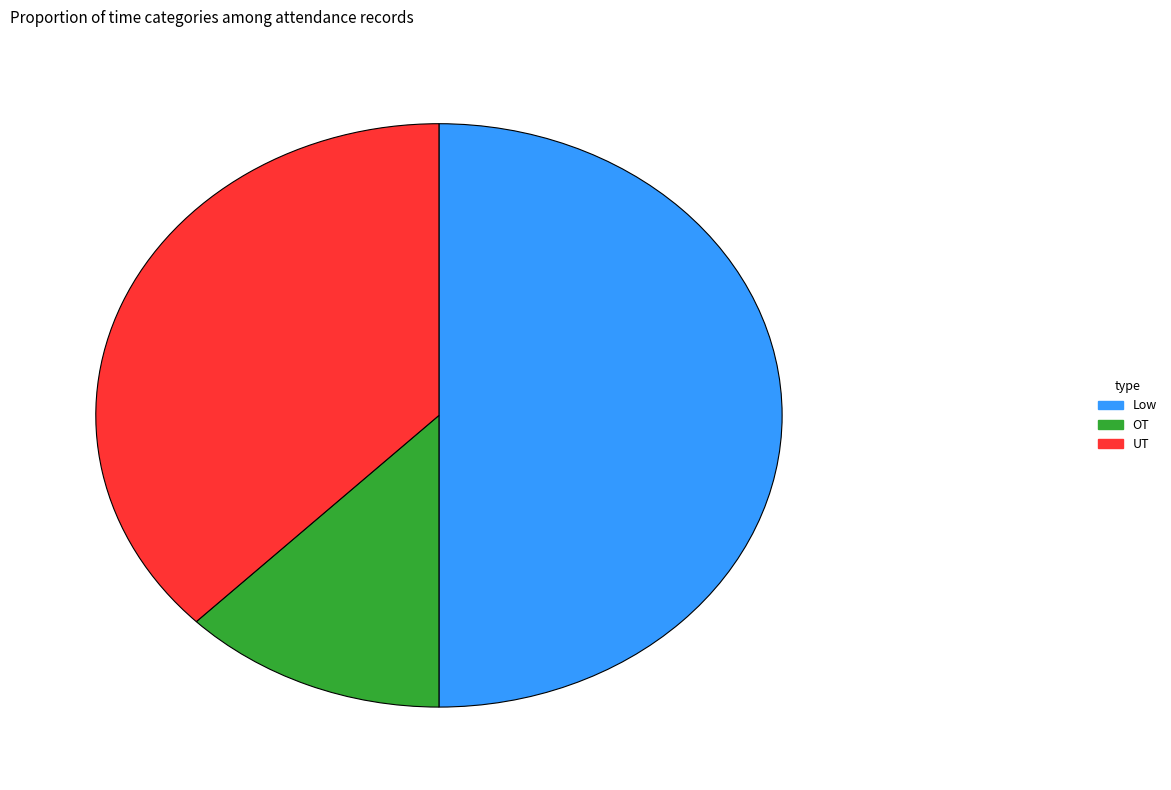

Does OT represent more than half of the total?

No